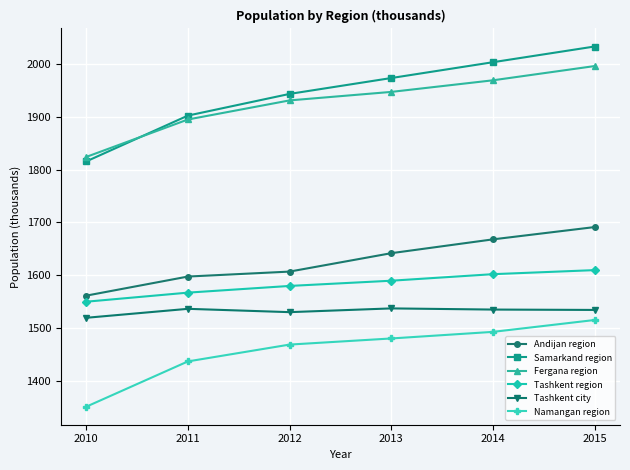

Which series has the largest range (max minus min)?

Samarkand region